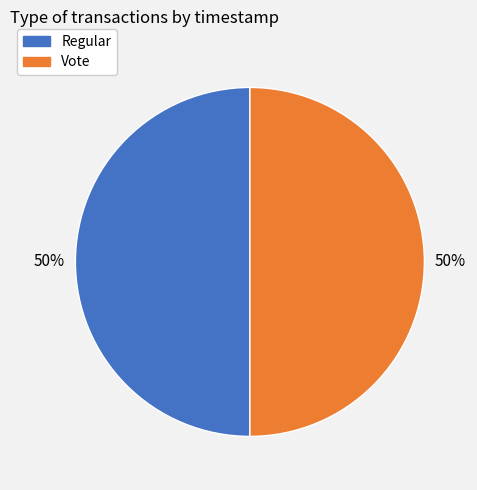

Is it true that Vote is 39% of the pie?

False